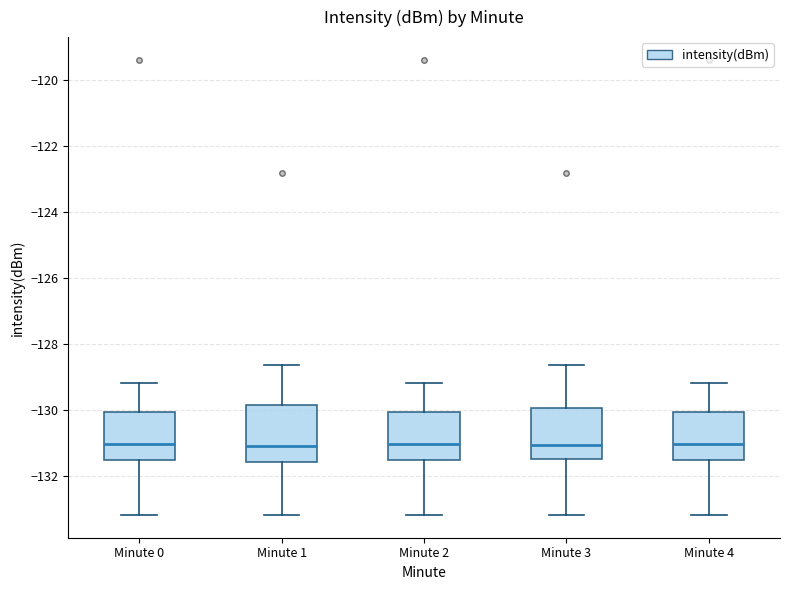

Reading left to right, read every box against the y-axis: the position of its median line, the range the box covers, and the ends of its whiskers. The values are not printed on the chart, so give them approximately, as read against the axis.

Minute 0: median -131.0, box -131.6 to -130.0, whiskers -133.2 to -129.2
Minute 1: median -131.2, box -131.6 to -129.8, whiskers -133.2 to -128.6
Minute 2: median -131.0, box -131.6 to -130.0, whiskers -133.2 to -129.2
Minute 3: median -131.0, box -131.4 to -130.0, whiskers -133.2 to -128.6
Minute 4: median -131.0, box -131.6 to -130.0, whiskers -133.2 to -129.2